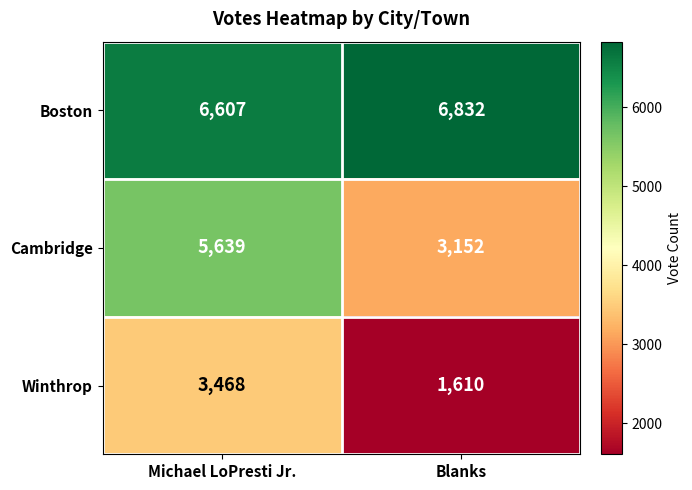

Count the number of categories in the chart.

2